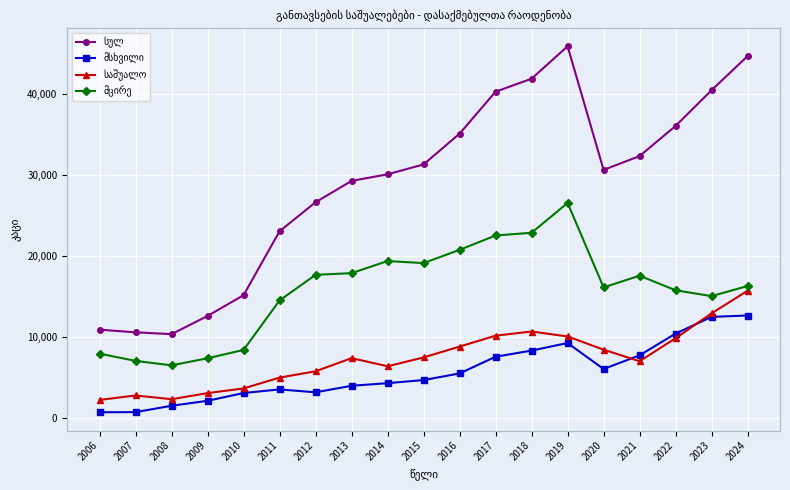

What is the total value across all series at 2016?

70266.0